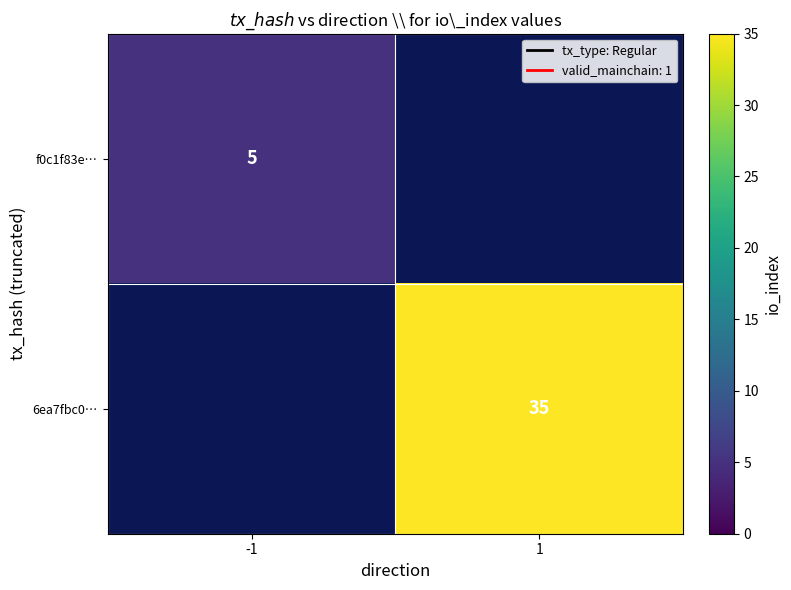

True or false: f0c1f83e… has a value of 5 at -1.

True